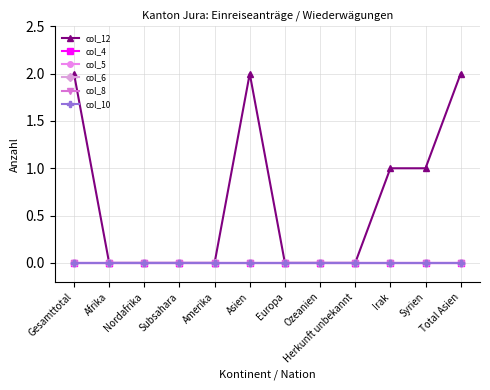

True or false: col_6 and col_8 cross at least once.

False